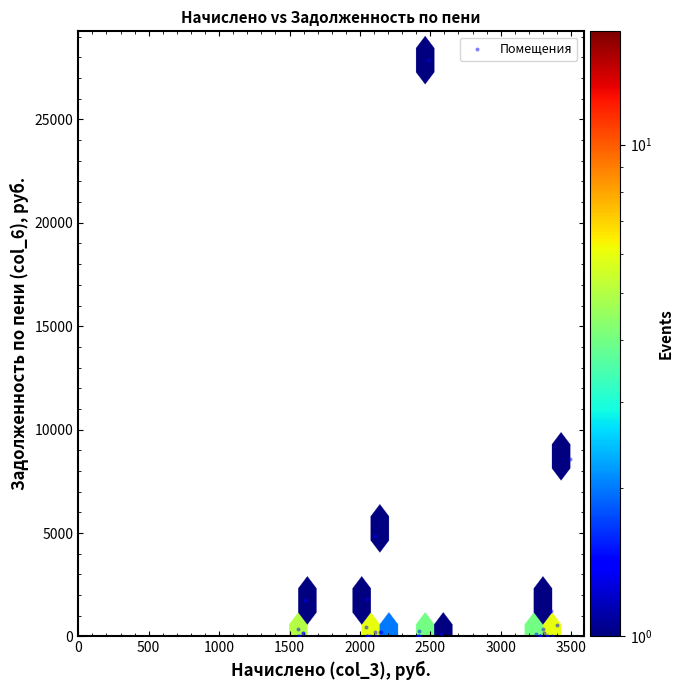

What Y value in the scatter plot is closest to 13932?

8600.1